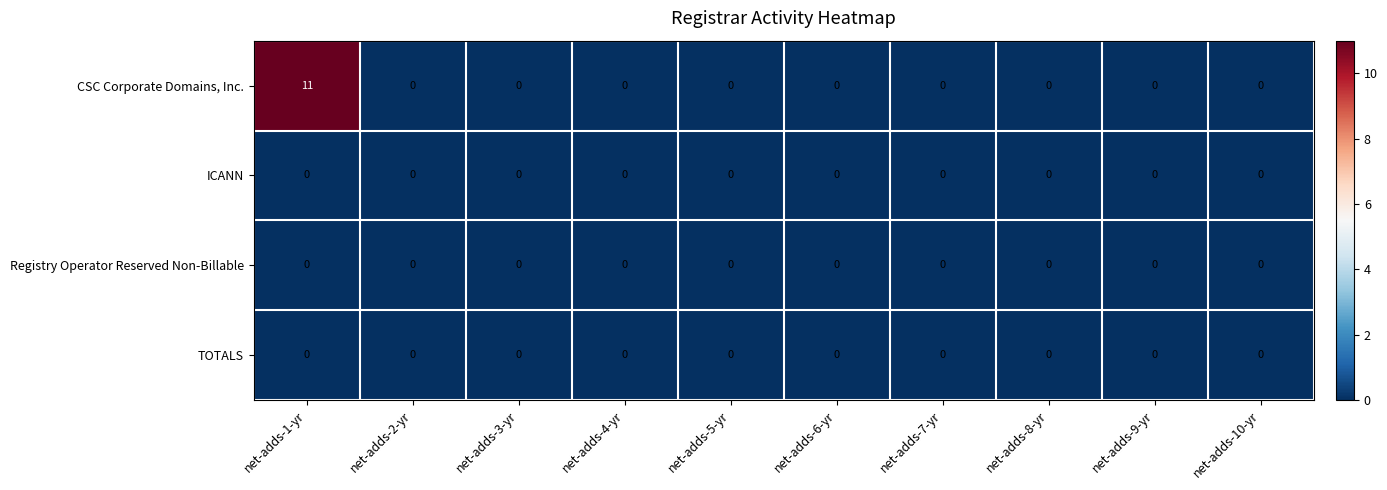

At which category is the sum across all series the highest?

net-adds-1-yr